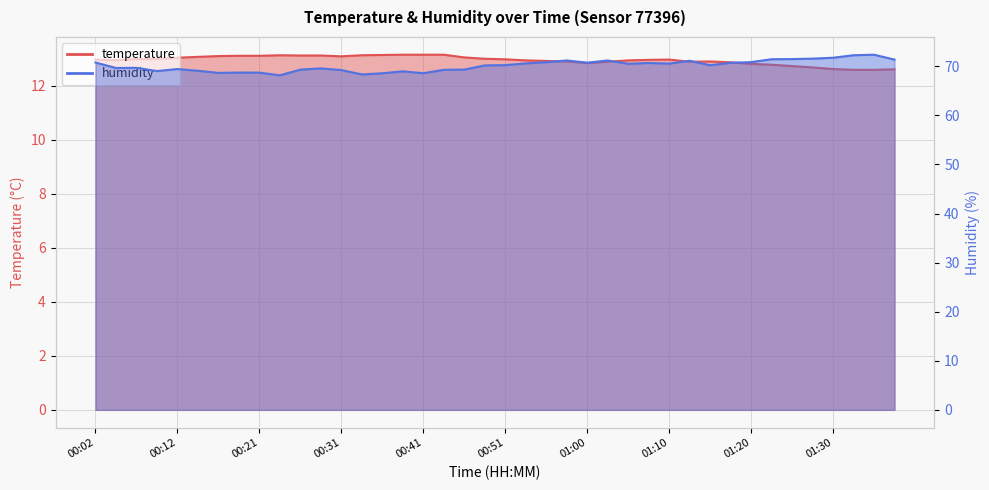

Is it true that humidity equals 22.3 at 01:03?

False